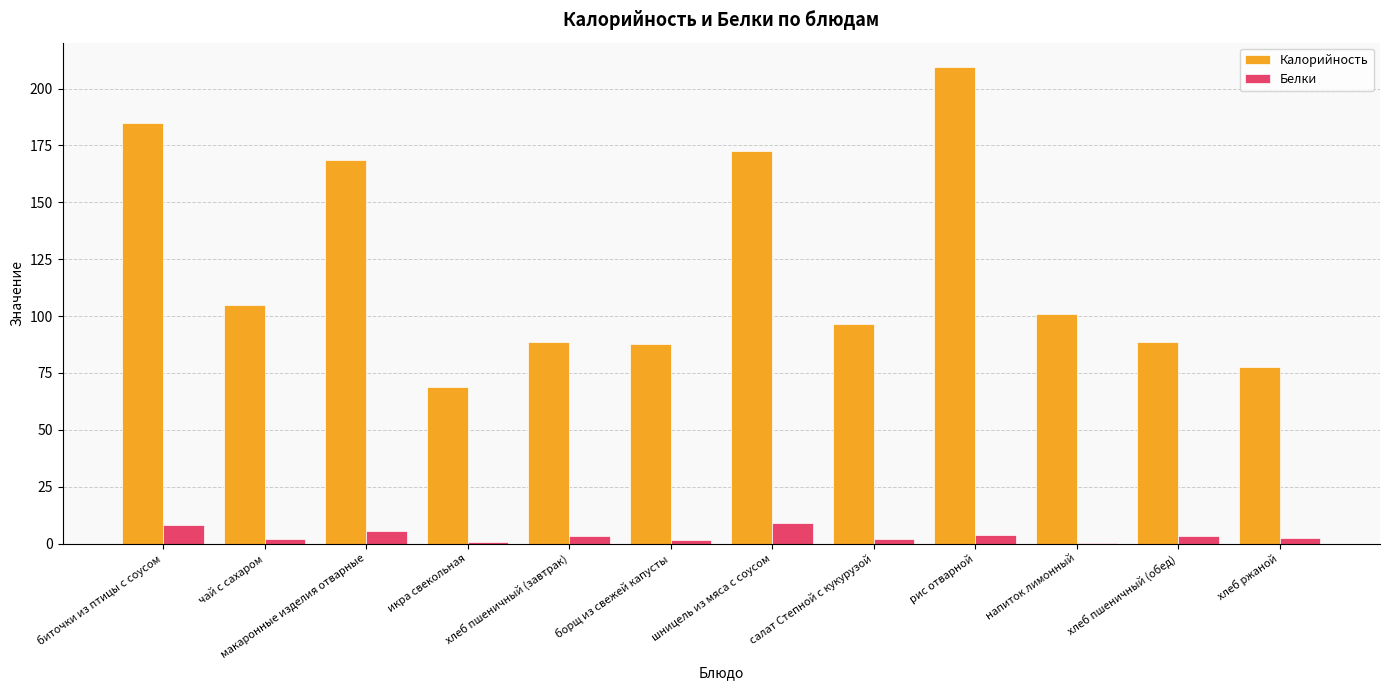

Which label corresponds to the largest value in the chart?

рис отварной